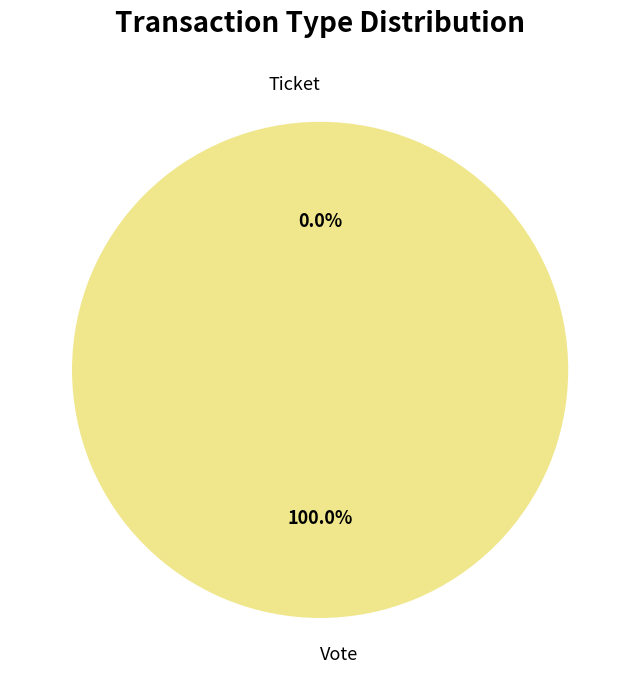

Is it true that Ticket is 0% of the pie?

True